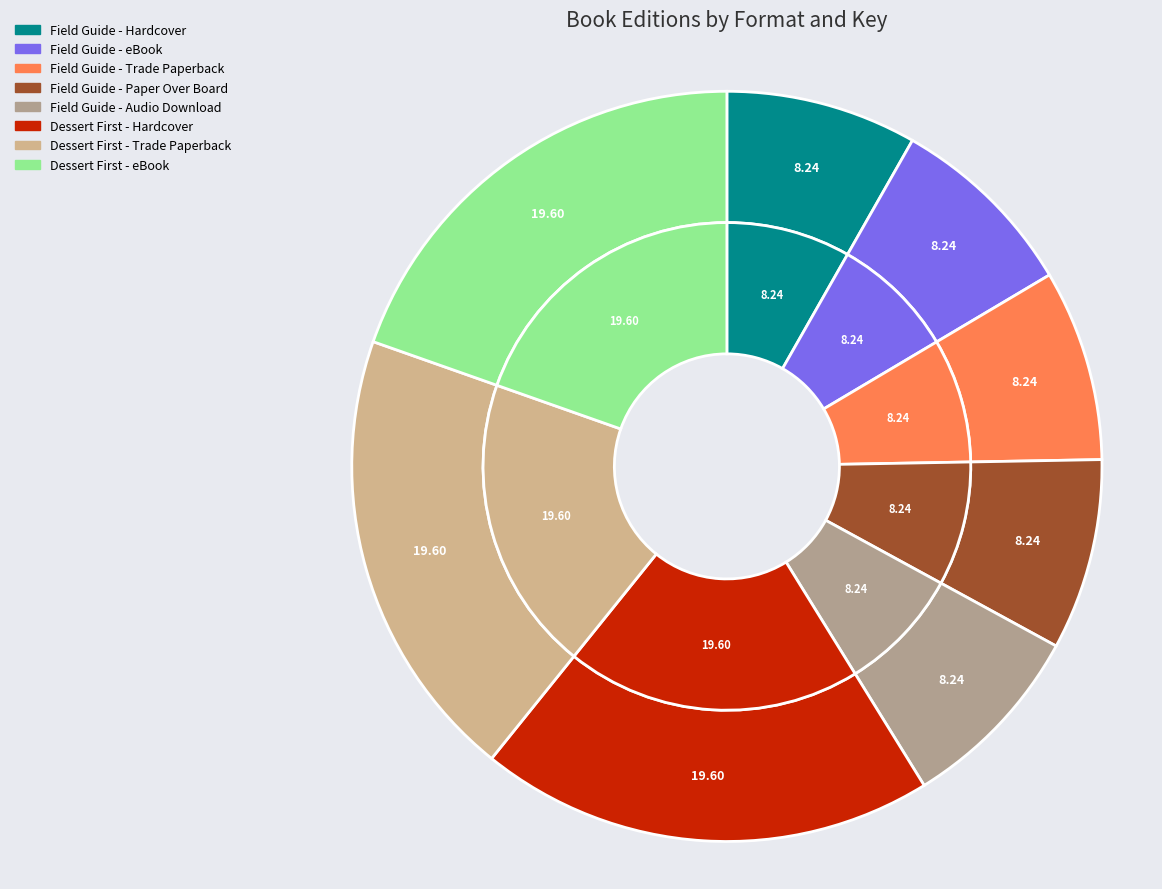

What is the smallest slice in the pie chart?

Field Guide - Hardcover